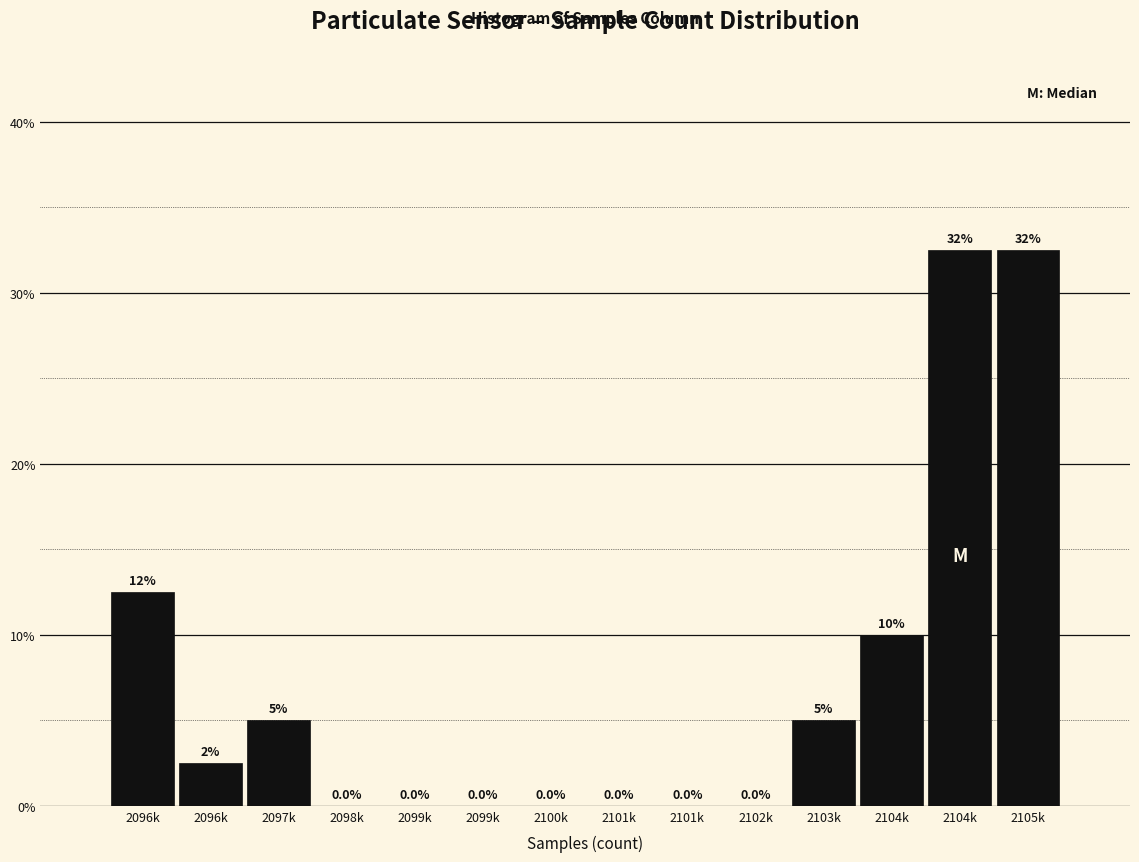

Count the number of data series in this chart.

1